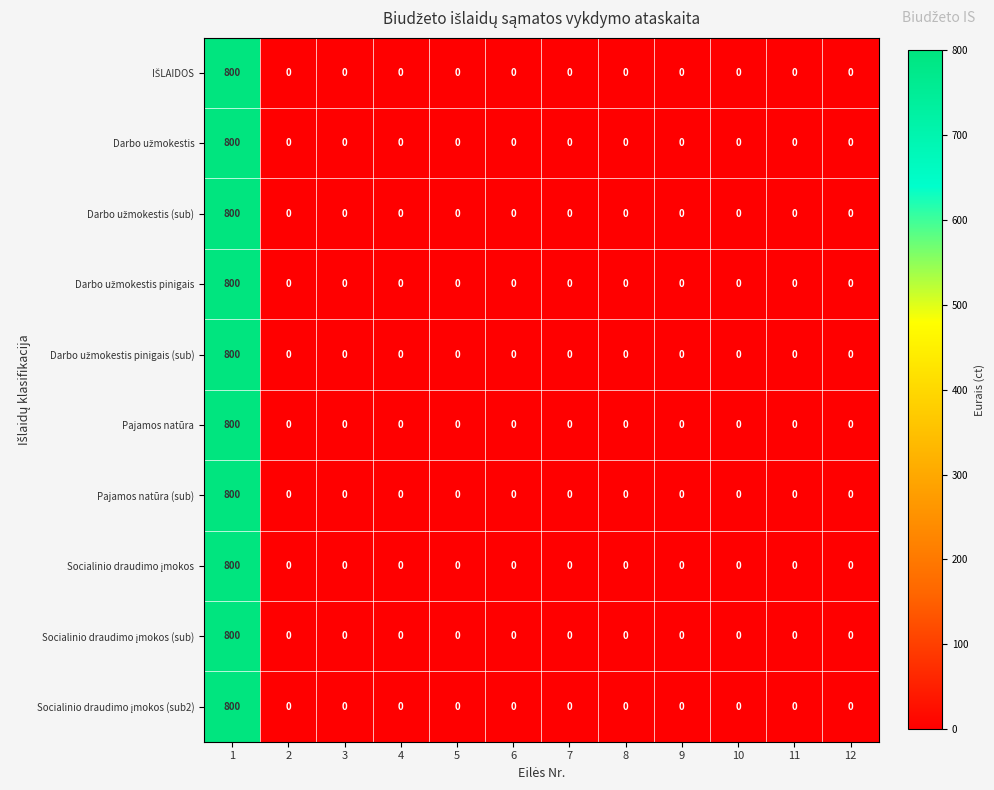

How many values in Pajamos natūra (sub) are above zero?

1